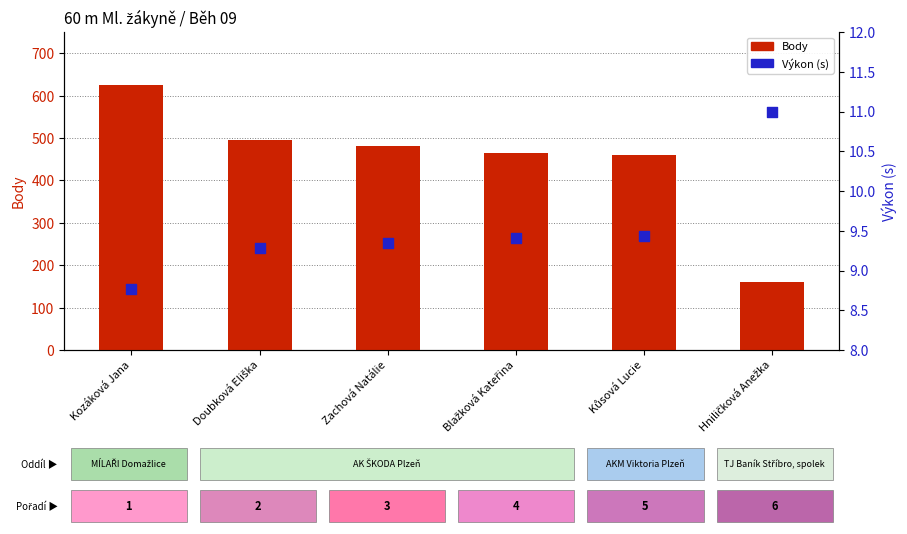

Which series has the largest total across all categories?

Body